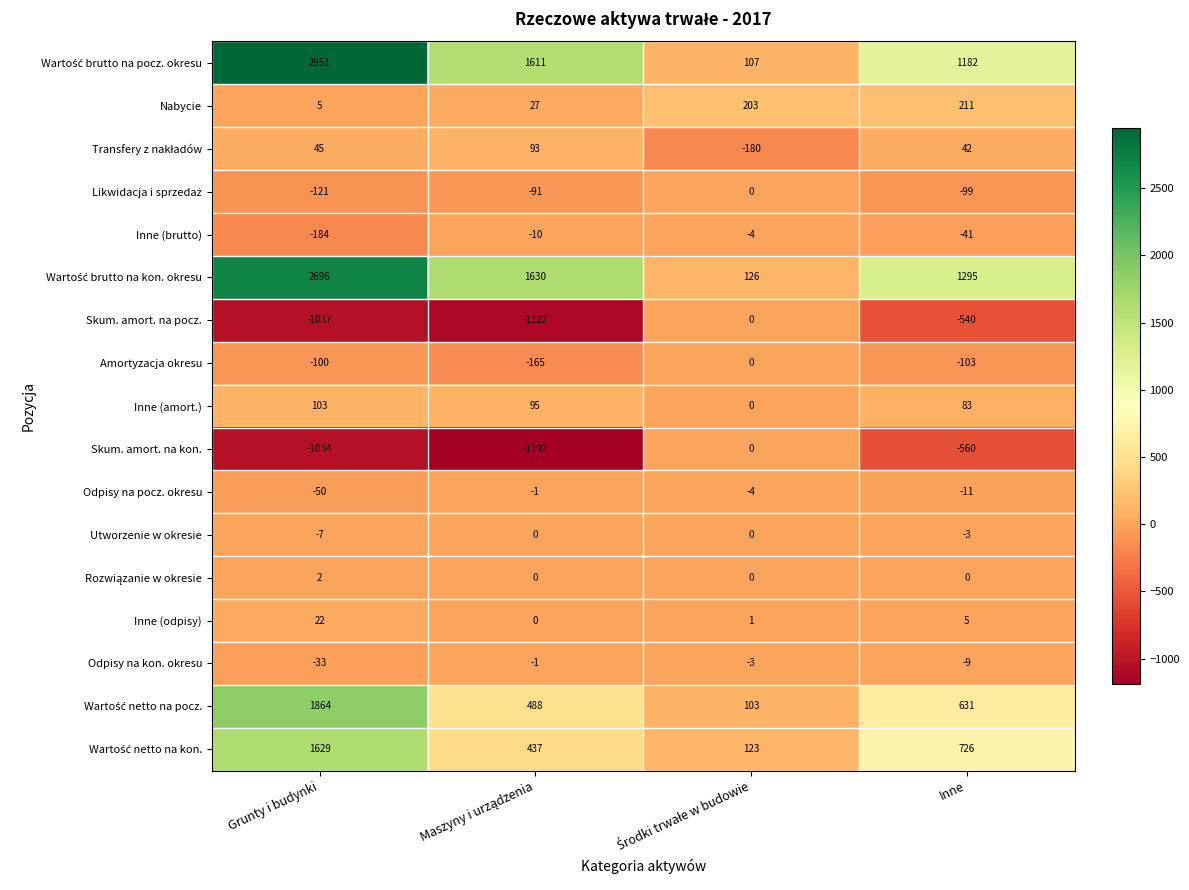

Count the number of data series in this chart.

17